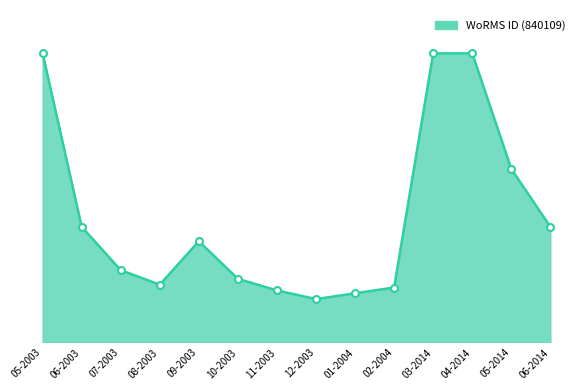

List the labels in order of value, largest first.

05-2003, 03-2014, 04-2014, 05-2014, 06-2003, 06-2014, 09-2003, 07-2003, 10-2003, 08-2003, 02-2004, 11-2003, 01-2004, 12-2003